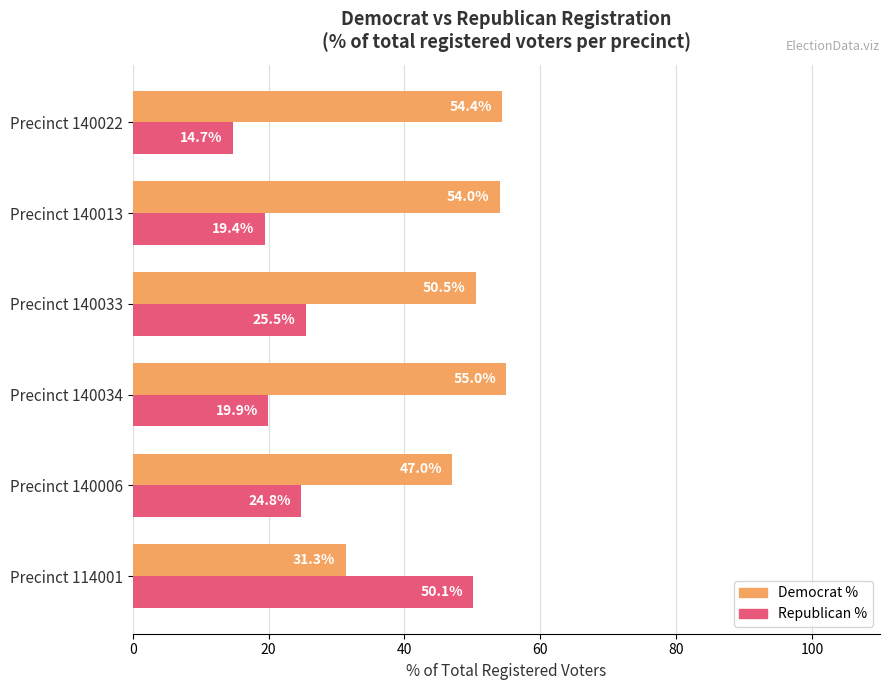

How many values in the Republican % series exceed 24?

3